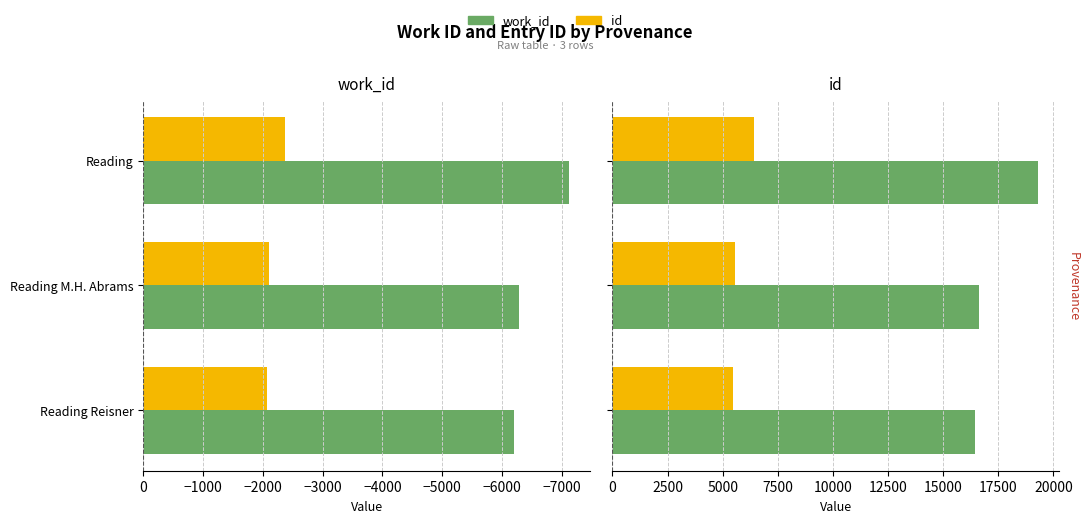

How many values in the id series are below 5547?

1